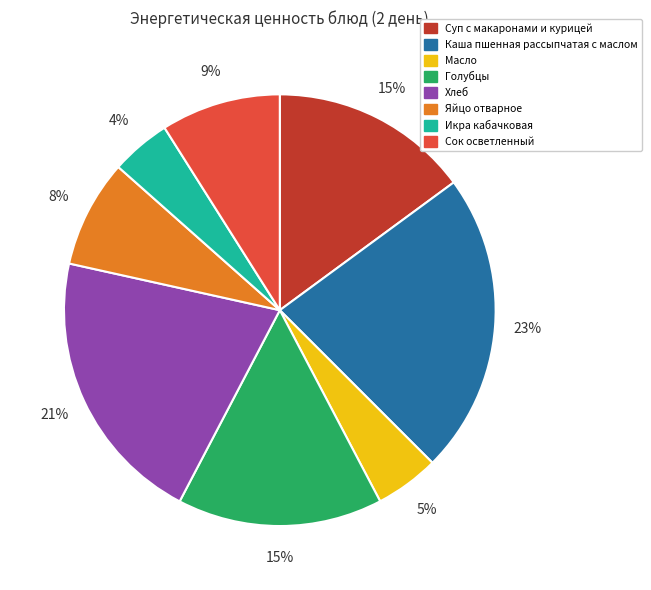

To the nearest percent, what is the combined percentage of Голубцы and Масло?

20%